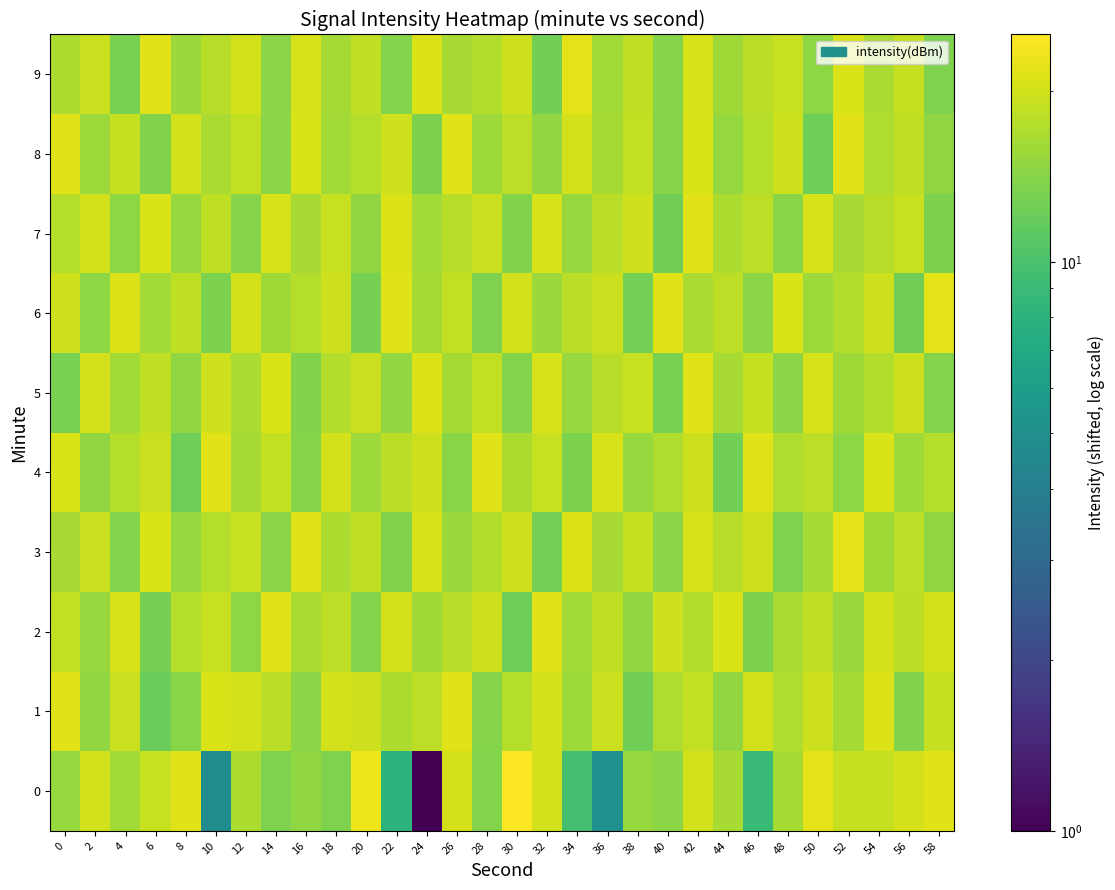

At which category is the sum across all series the highest?

42